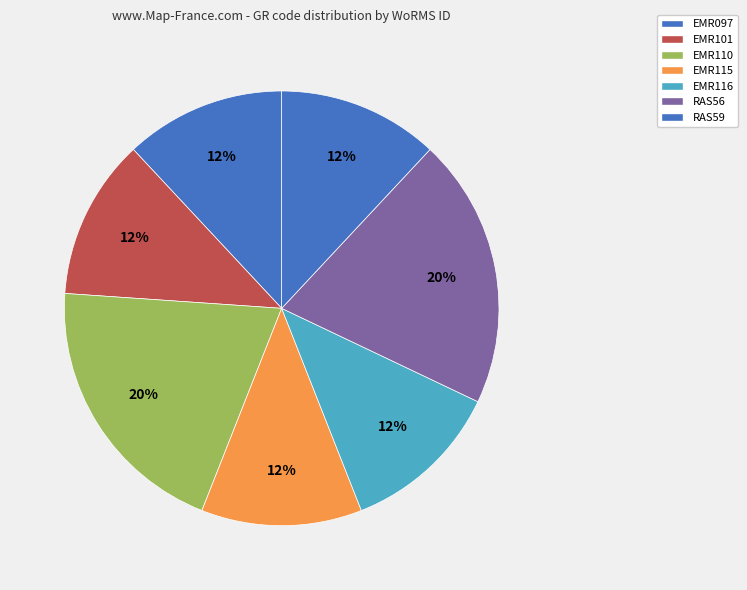

How many segments does this pie chart have?

7